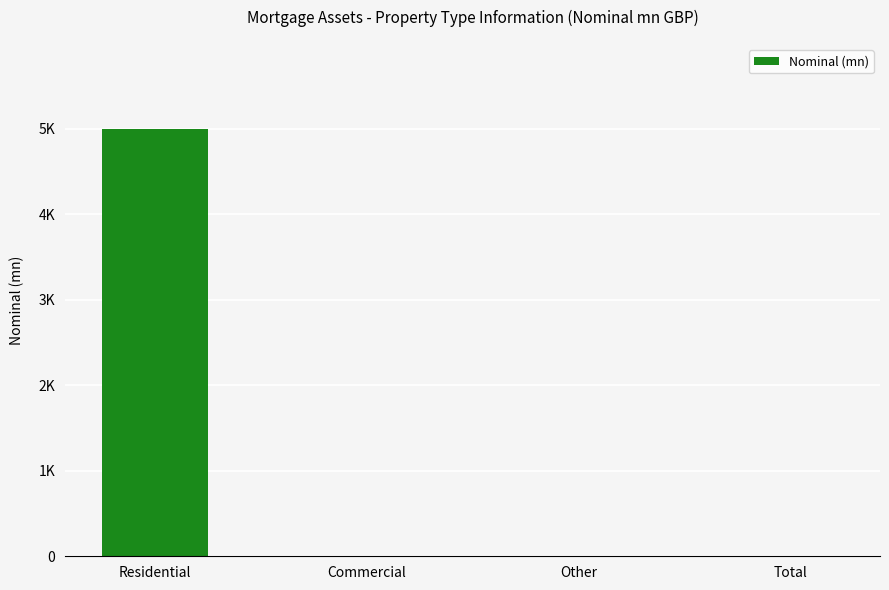

Does the chart contain any negative values?

No